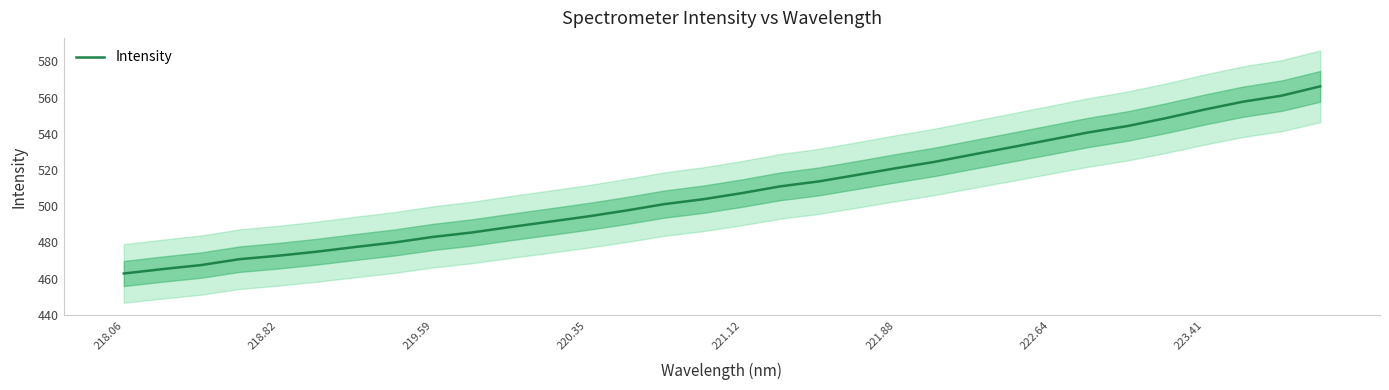

What is the lowest value of the Intensity series?

462.8